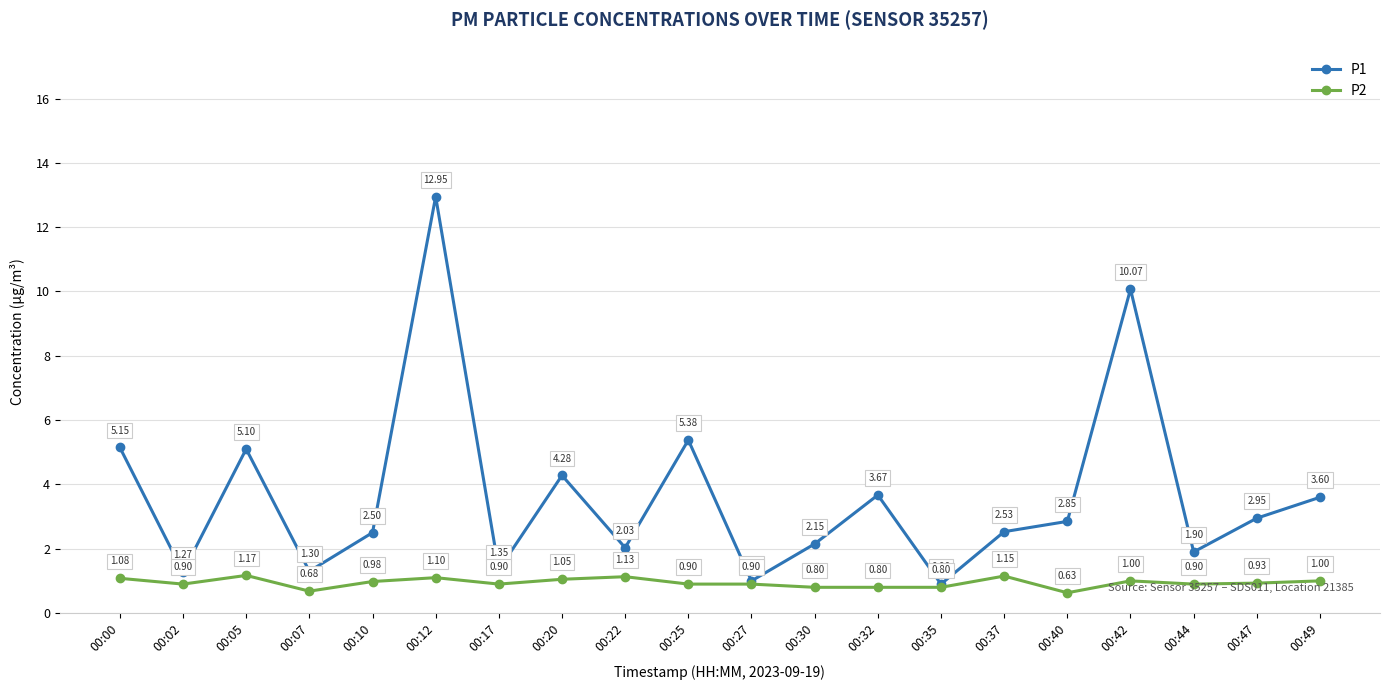

Is the value of P2 at 00:20 greater than the value of P1 at 00:30?

No